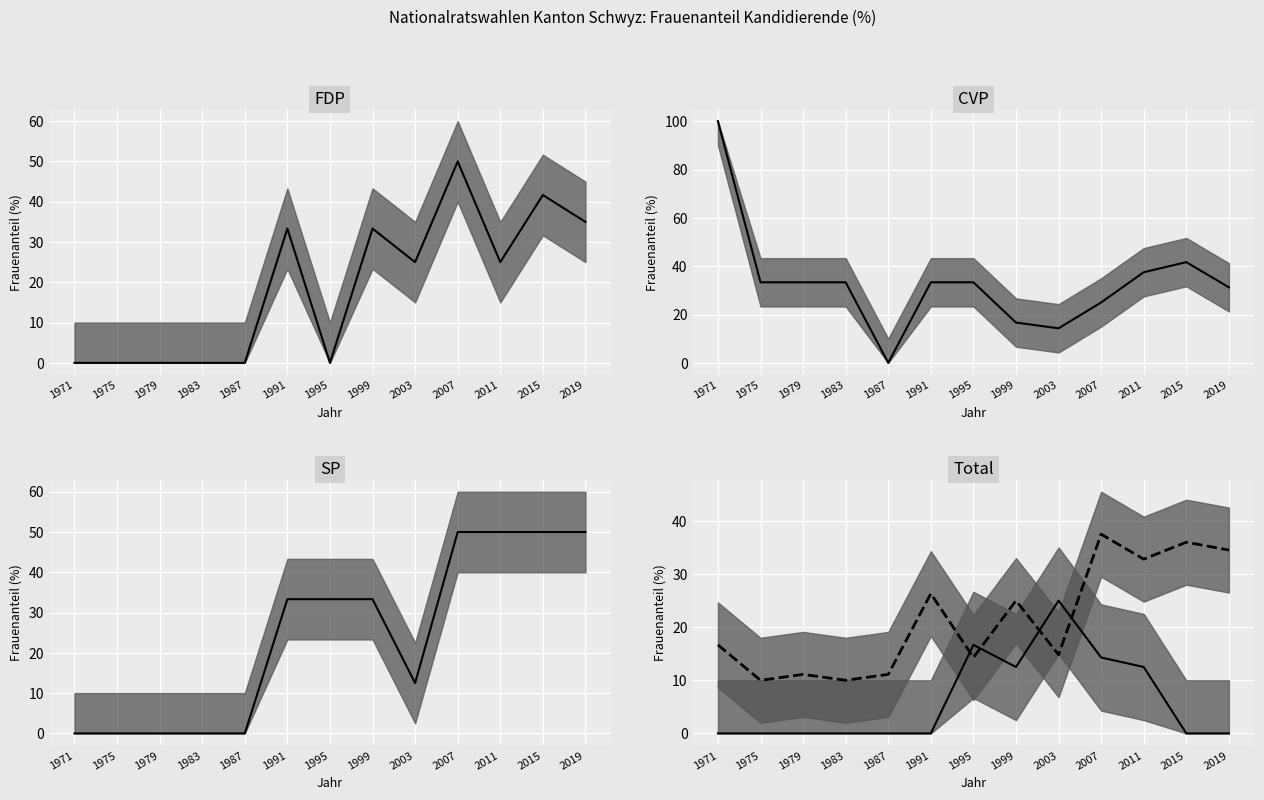

Where is SVP Median nearest to the value 12?

1999